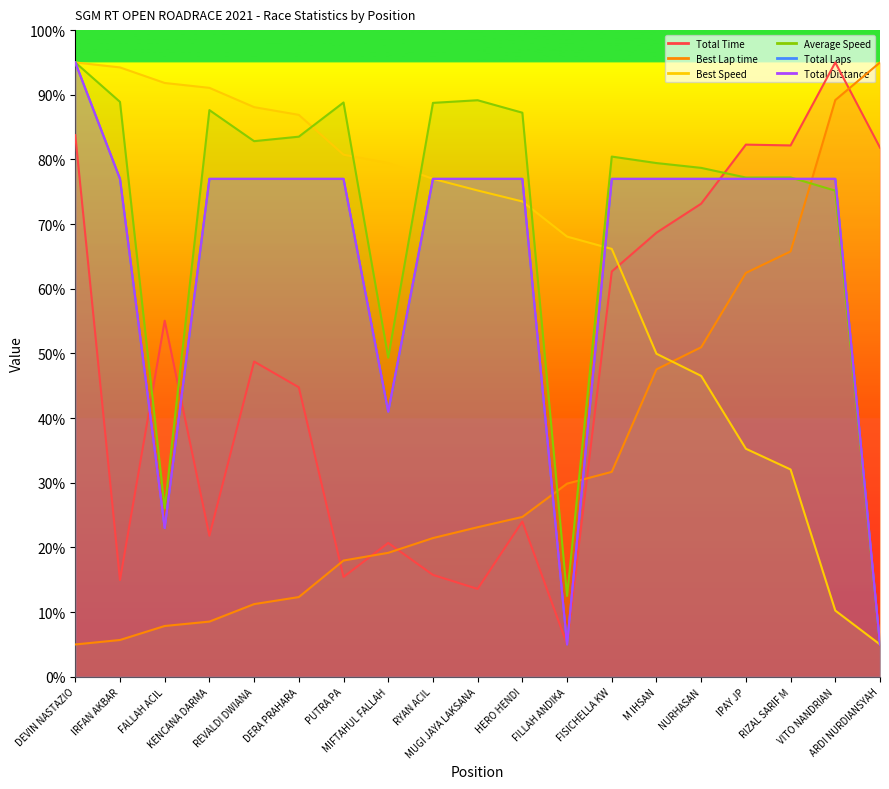

How many data points in Total Time are less than 48?

9